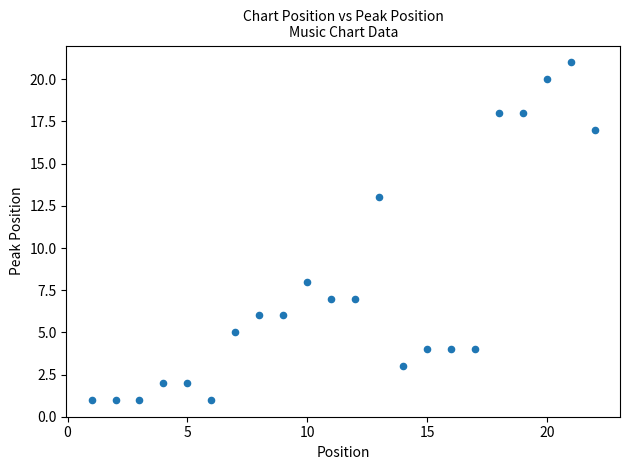

What Y value in the scatter plot is closest to 11?

13